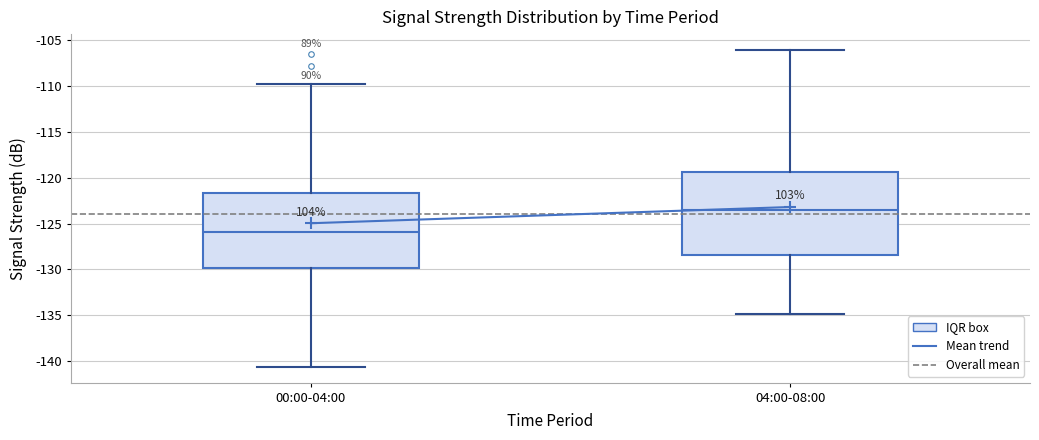

Where does the upper whisker of the box for 04:00-08:00 end on the y-axis? The values are not printed on the chart, so give them approximately, as read against the axis.

-106.0